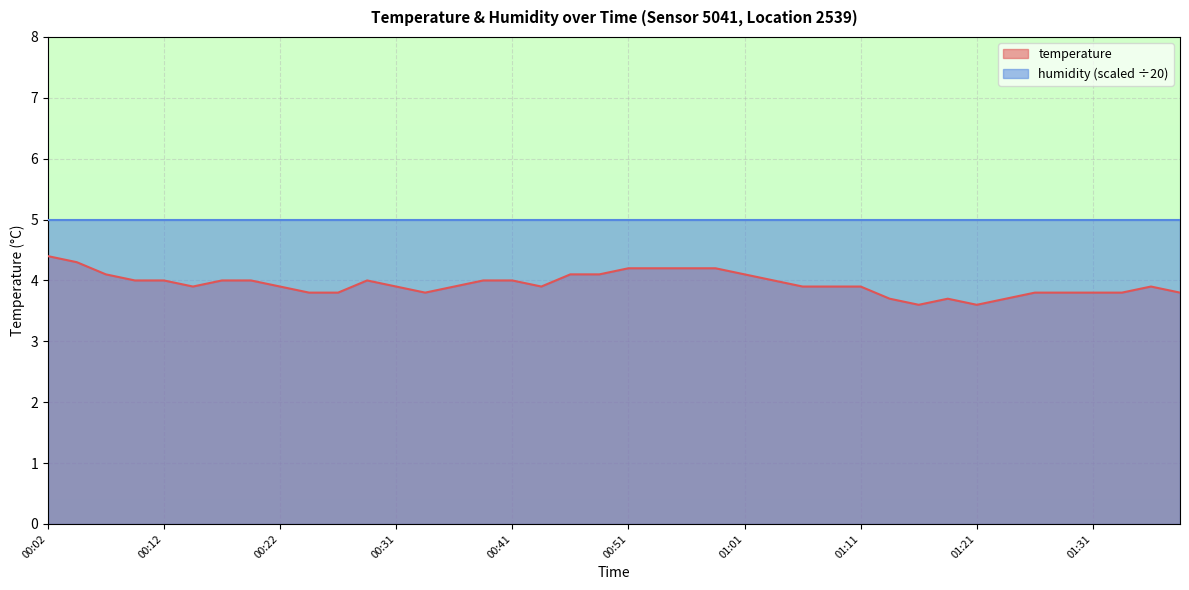

At which category does the chart reach its peak across all series?

00:02